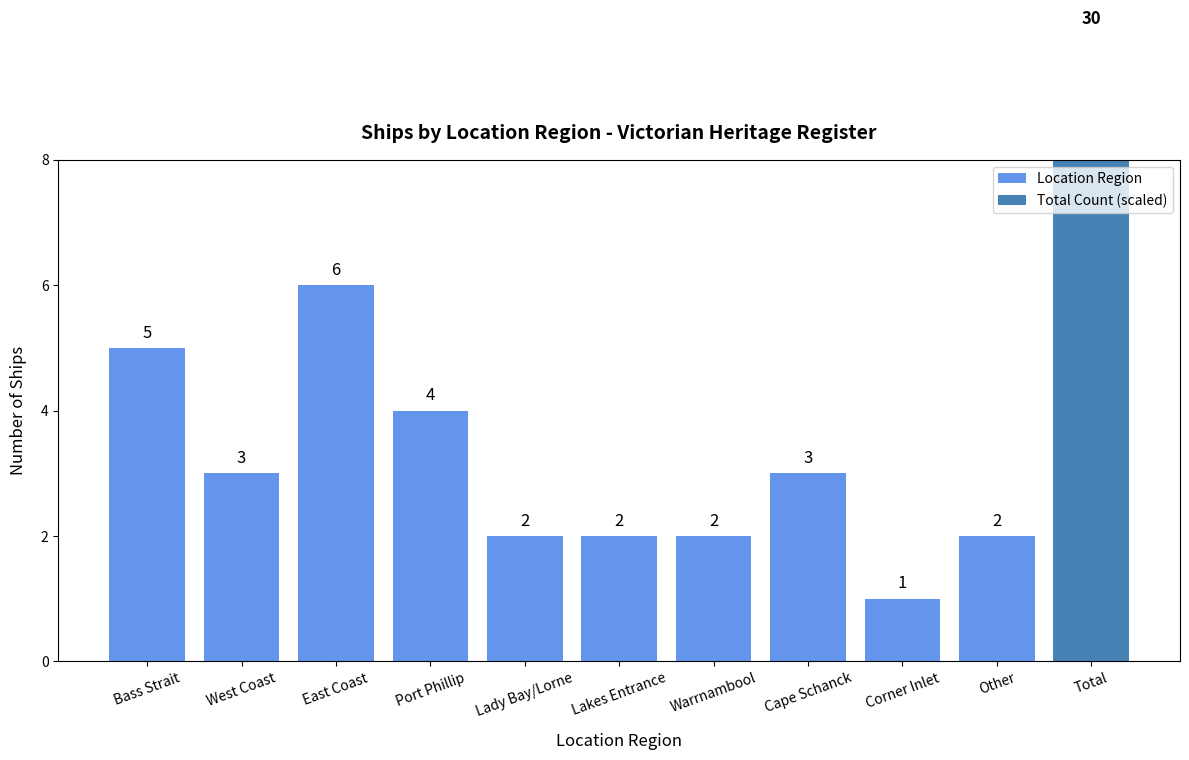

Reading right to left, what are all the values shown in this chart?

2	1	3	2	2	2	4	6	3	5